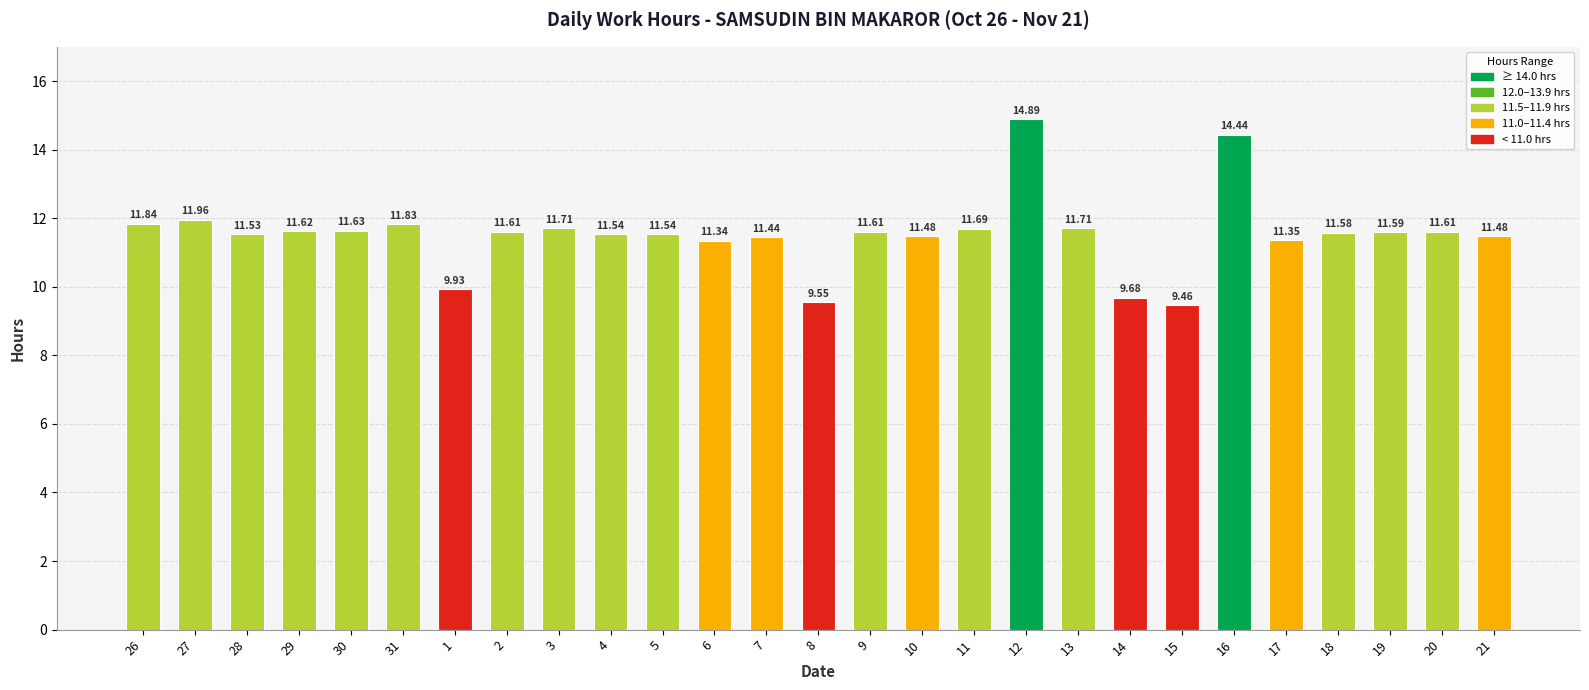

What is the ratio of the value at 9 to the value at 6?

1.0